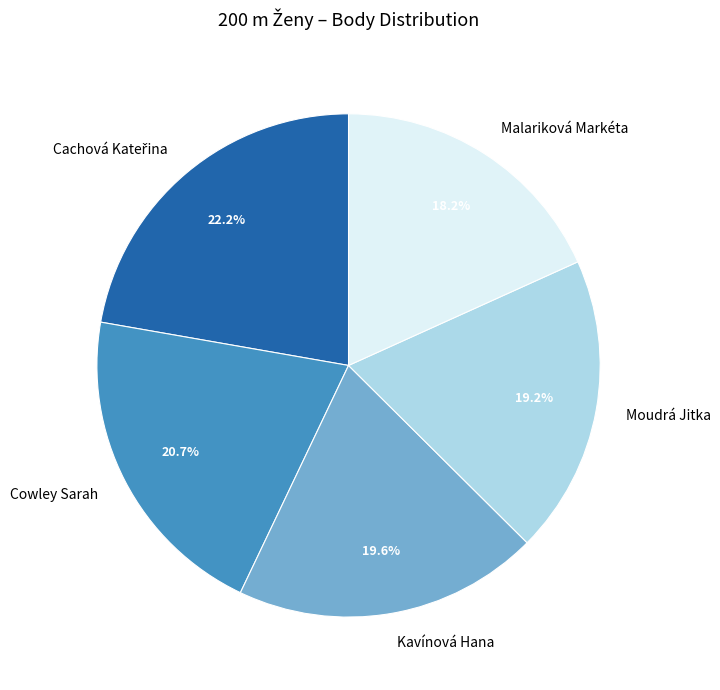

To the nearest percent, what percentage of the pie is Malariková Markéta?

18%